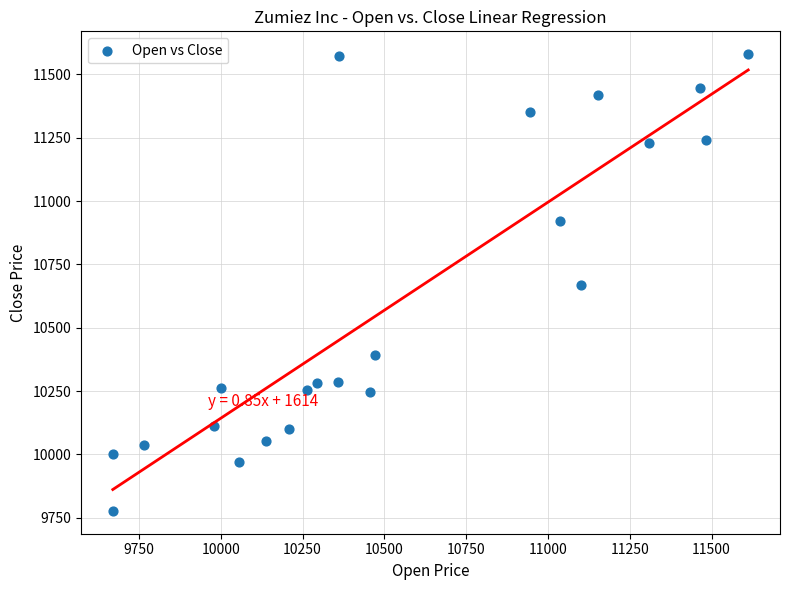

What is the range of X values (max minus min)?

1942